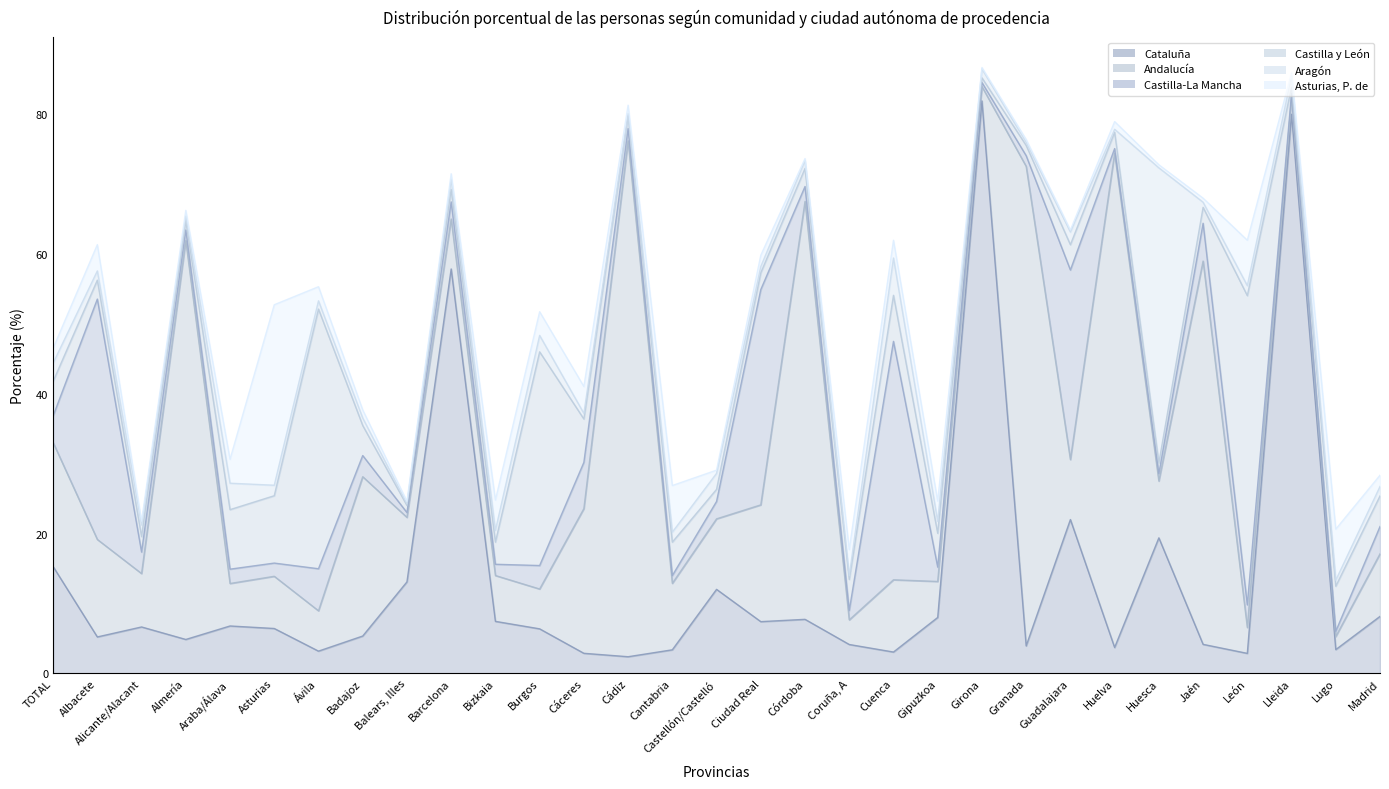

Which category has the lowest value in the Castilla y León series?

Girona